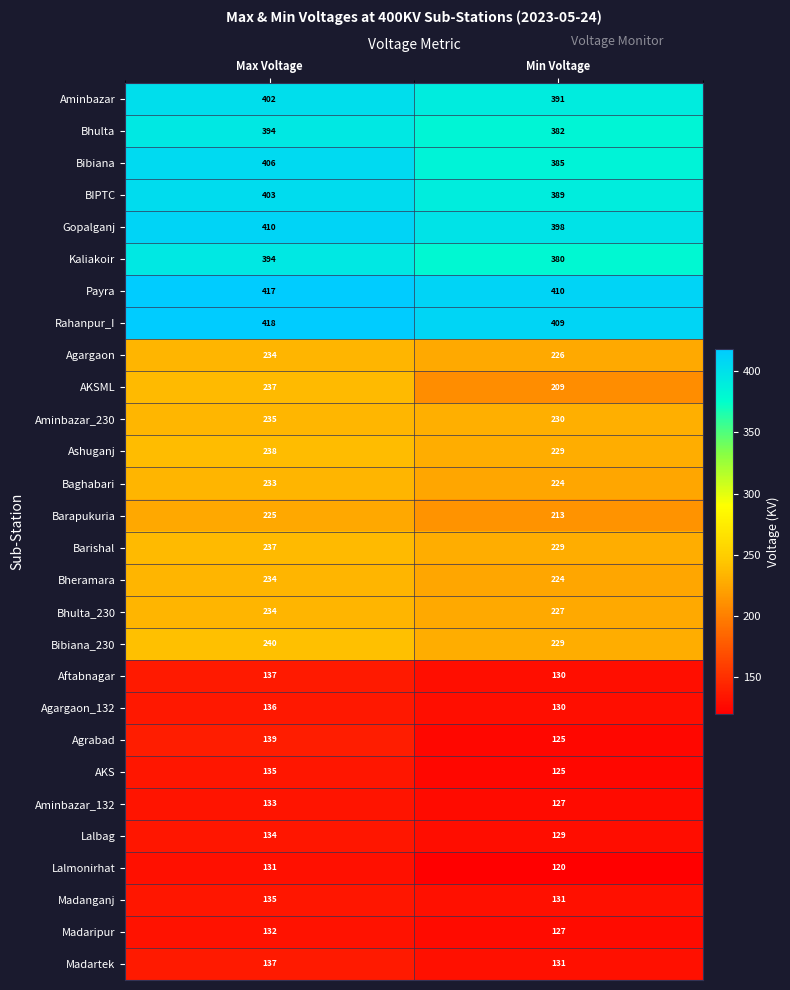

What is the difference between the highest and lowest values at Max Voltage?

287